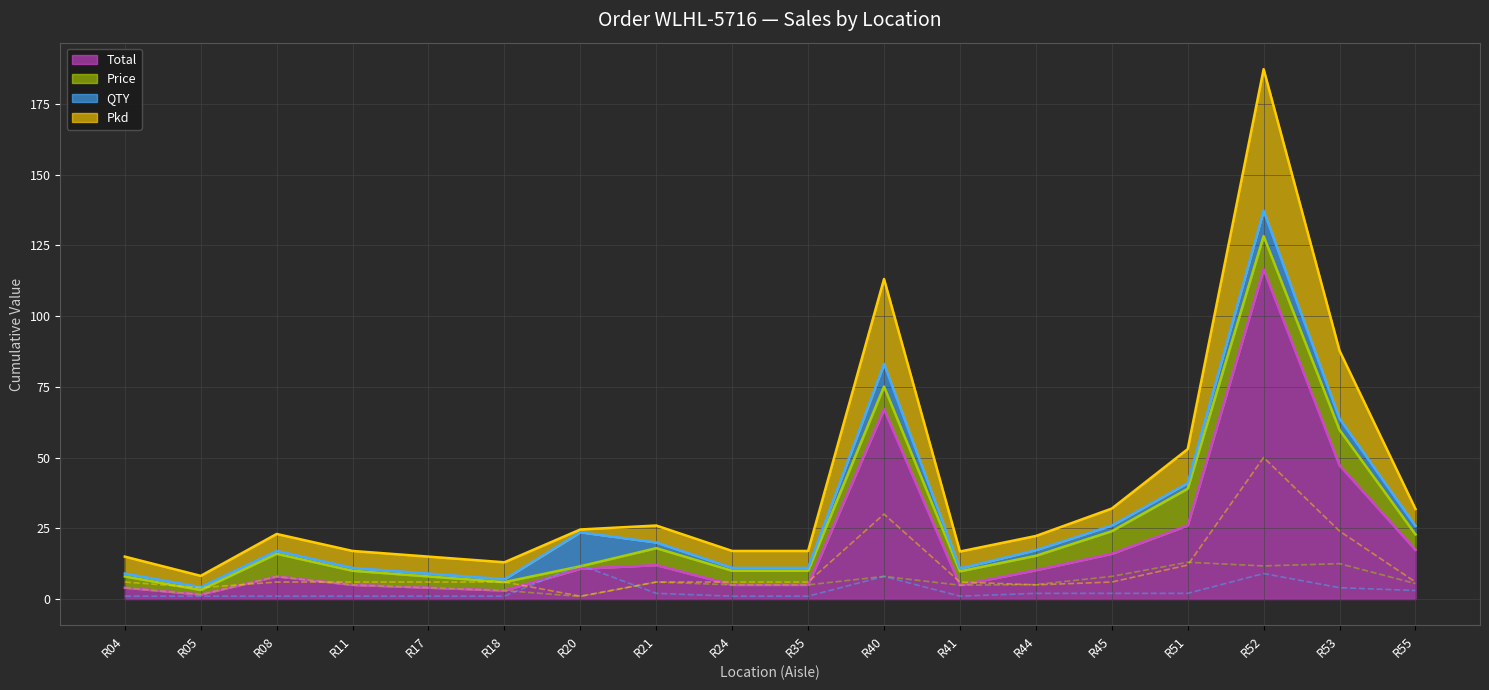

Where is Pkd nearest to the value 25?

R53